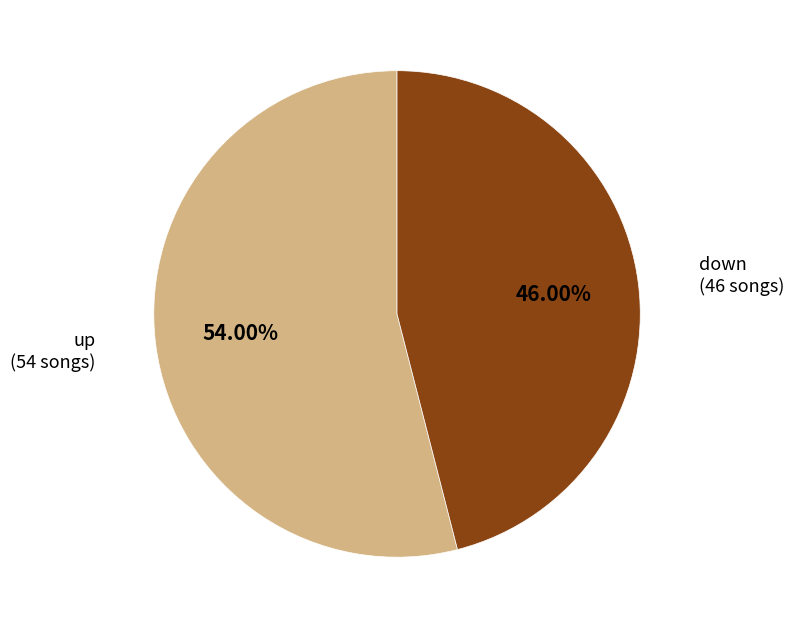

To the nearest percent, what is the average slice percentage?

50%